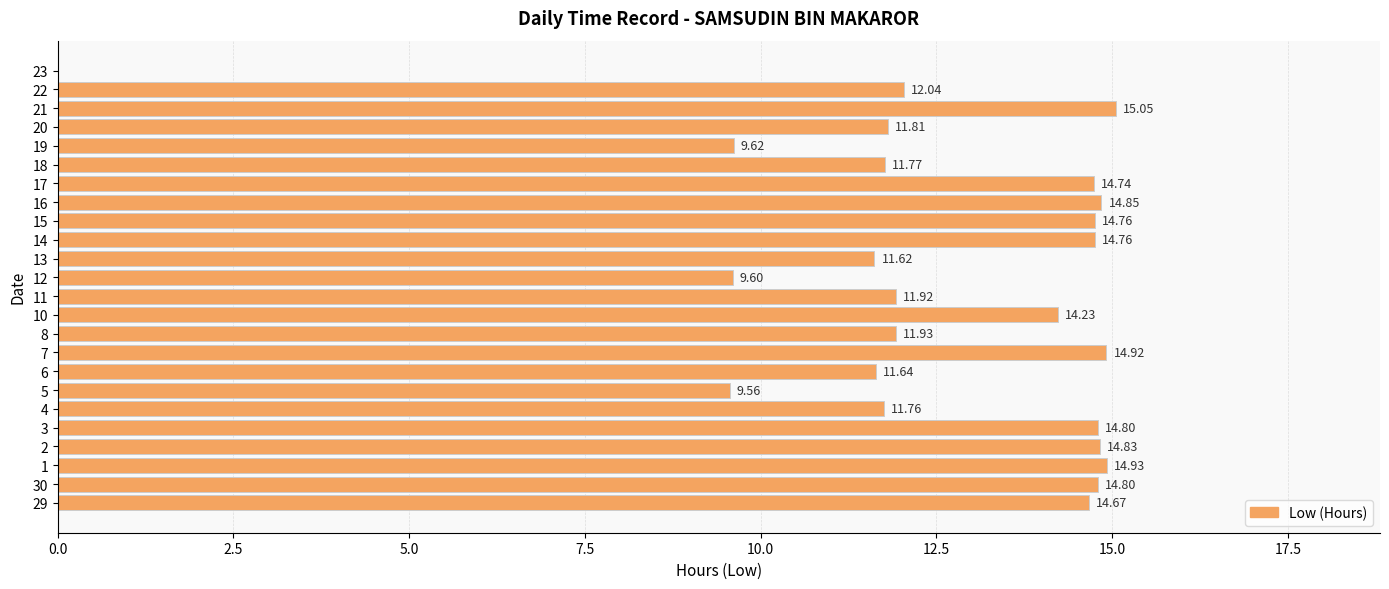

What is the change in value from 29 to 1?

+0.3